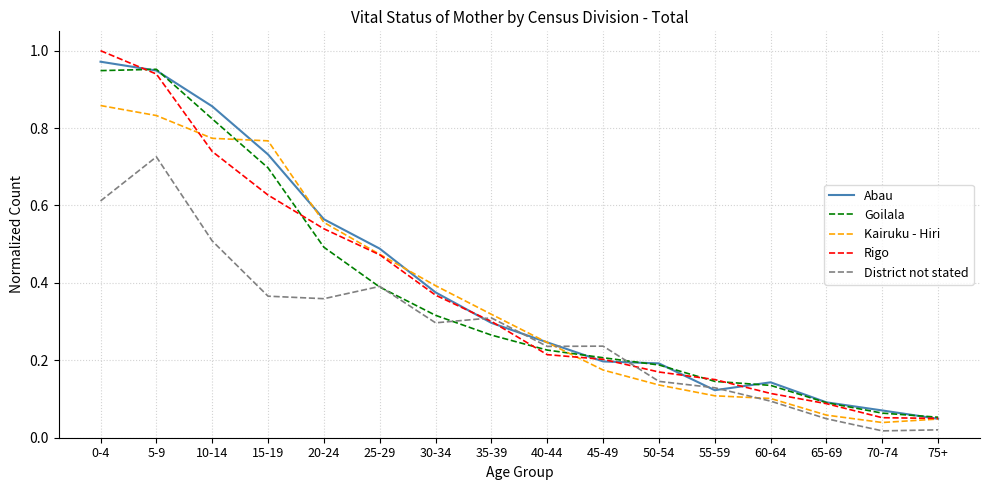

What position from the left is 0-4?

1